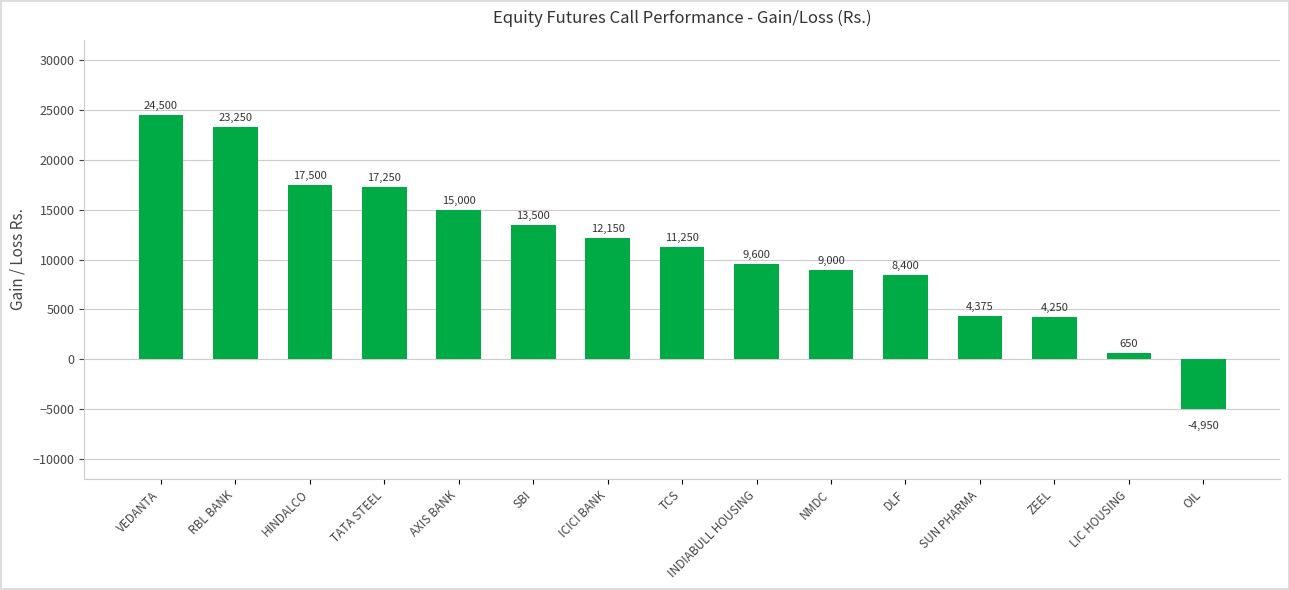

What is the sum of the values at HINDALCO and SBI?

31000